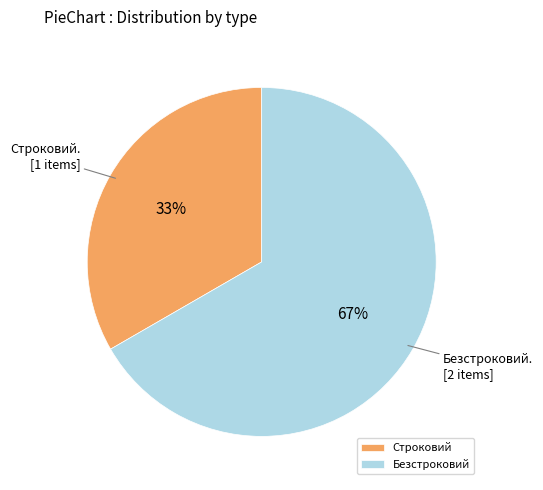

What is the largest slice in the pie chart?

Безстроковий